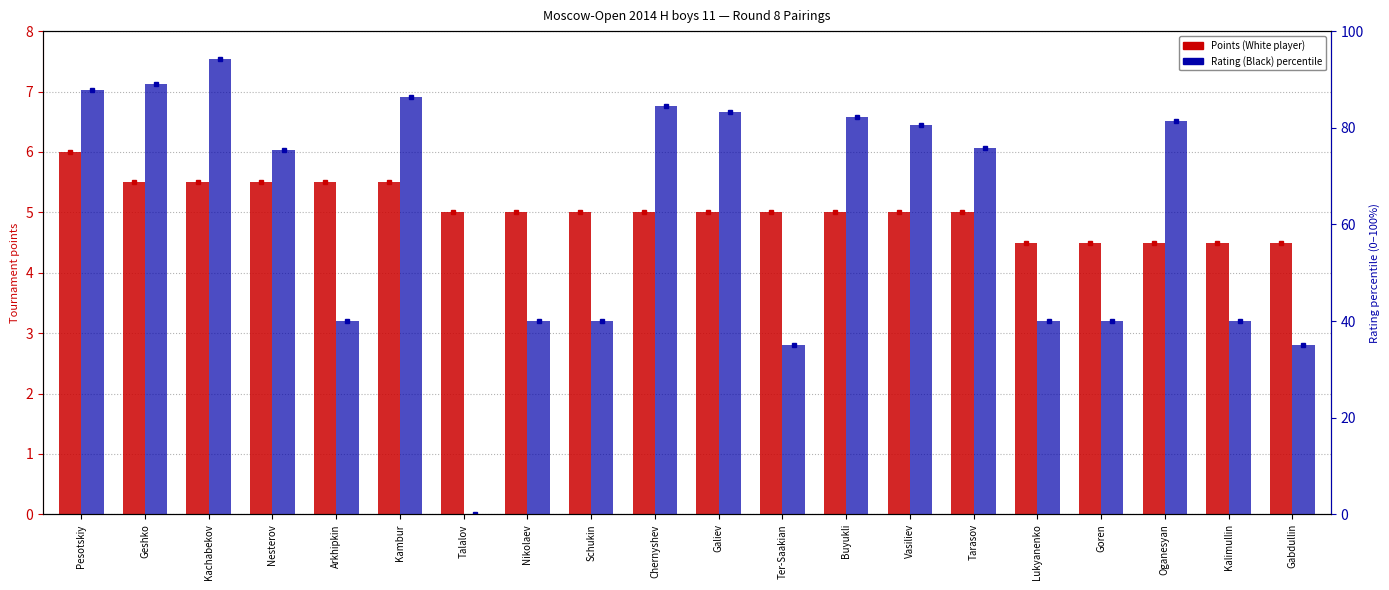

Reading left to right, transcribe all the data shown in this chart.

Points (White): 6.0	5.5	5.5	5.5	5.5	5.5	5.0	5.0	5.0	5.0	5.0	5.0	5.0	5.0	5.0	4.5	4.5	4.5	4.5	4.5
Rating (Black) percentile: 87.9	89.0	94.2	75.3	40.0	86.5	0.0	40.0	40.0	84.5	83.2	35.0	82.2	80.5	75.8	40.0	40.0	81.5	40.0	35.0